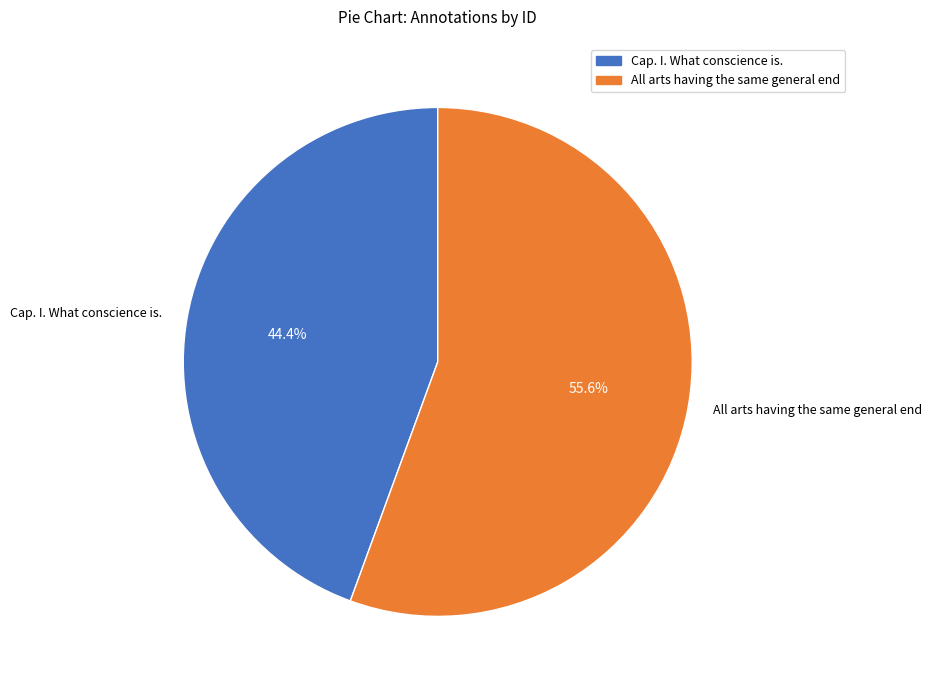

Approximately how many times larger is the value at All arts having the same general end compared to Cap. I. What conscience is.?

1.3